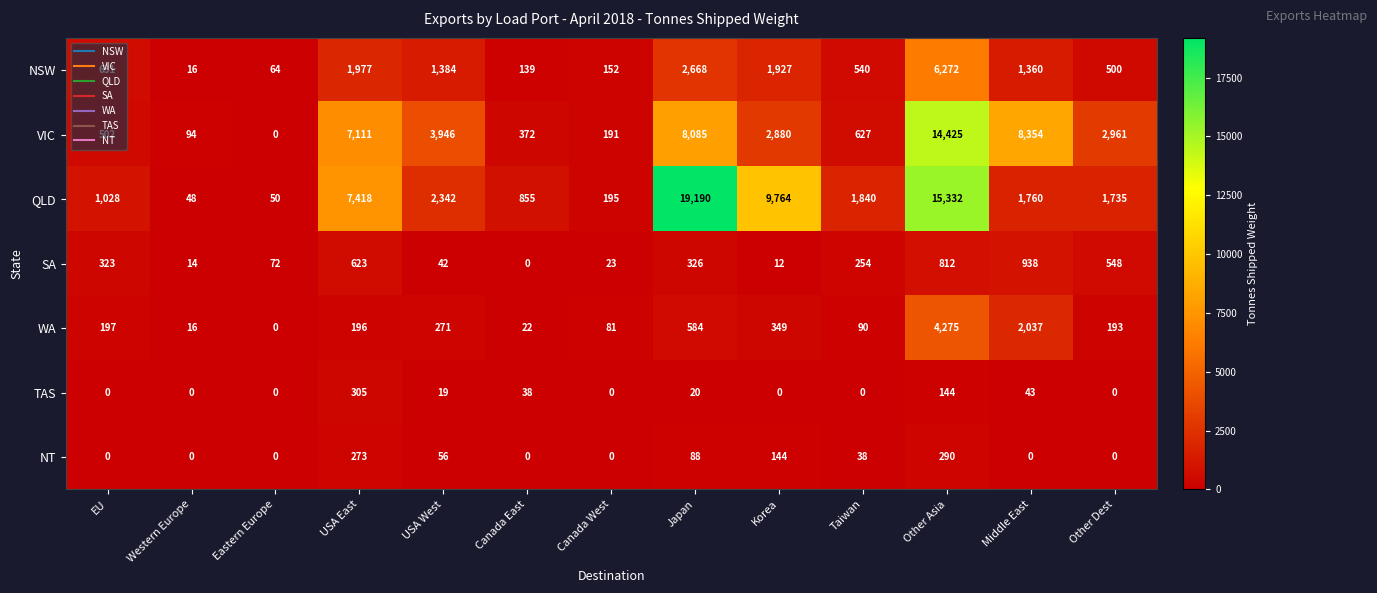

Which series has the widest spread of values?

QLD